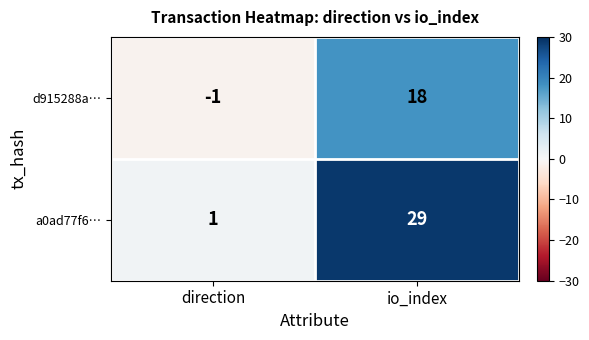

At how many categories does at least one series exceed 27?

1